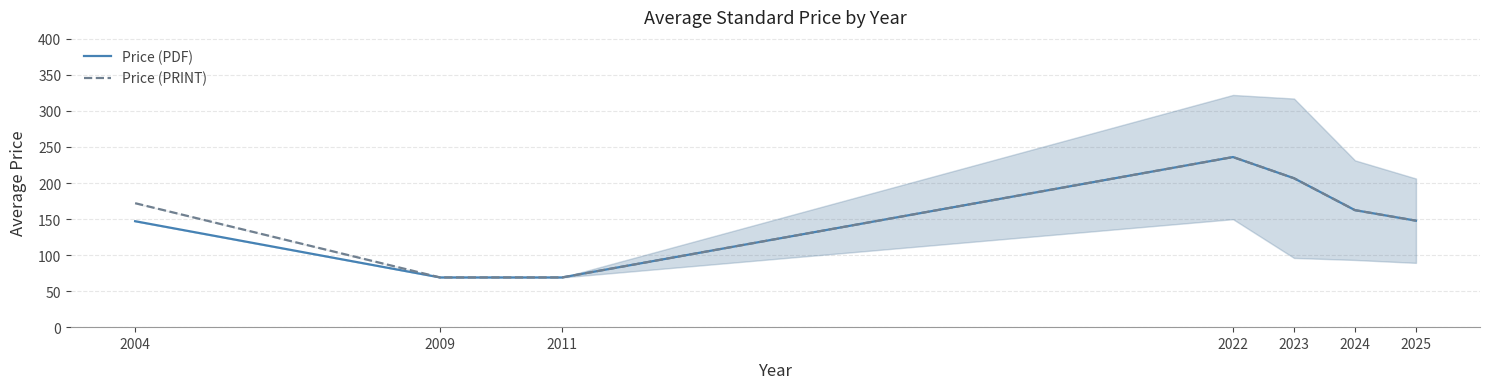

What is the approximate value of Price (PRINT) at 2004?

172.0